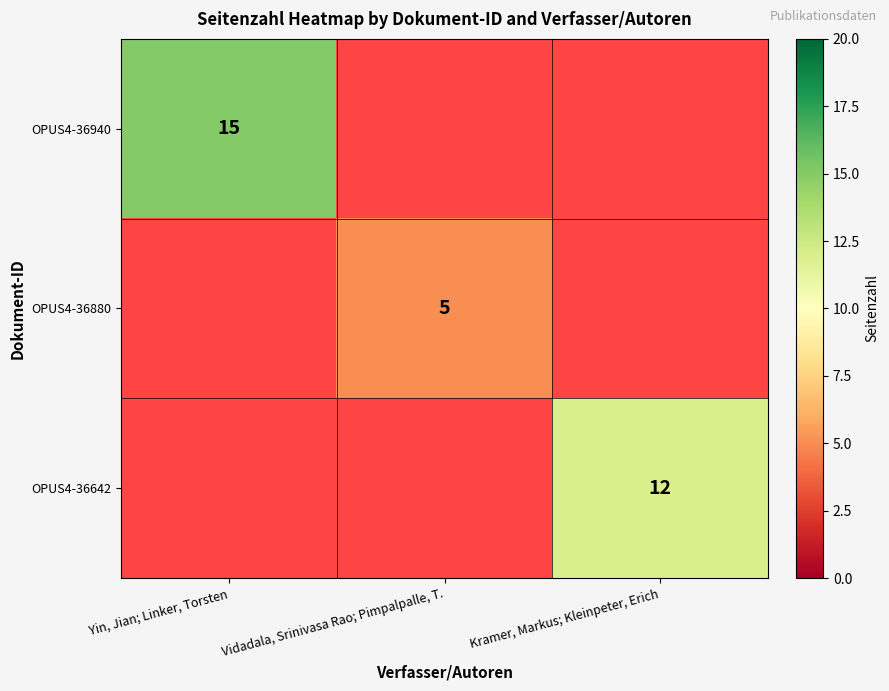

Is the value of OPUS4-36880 at Vidadala, Srinivasa Rao; Pimpalpalle, T. greater than the value of OPUS4-36642 at Kramer, Markus; Kleinpeter, Erich?

No